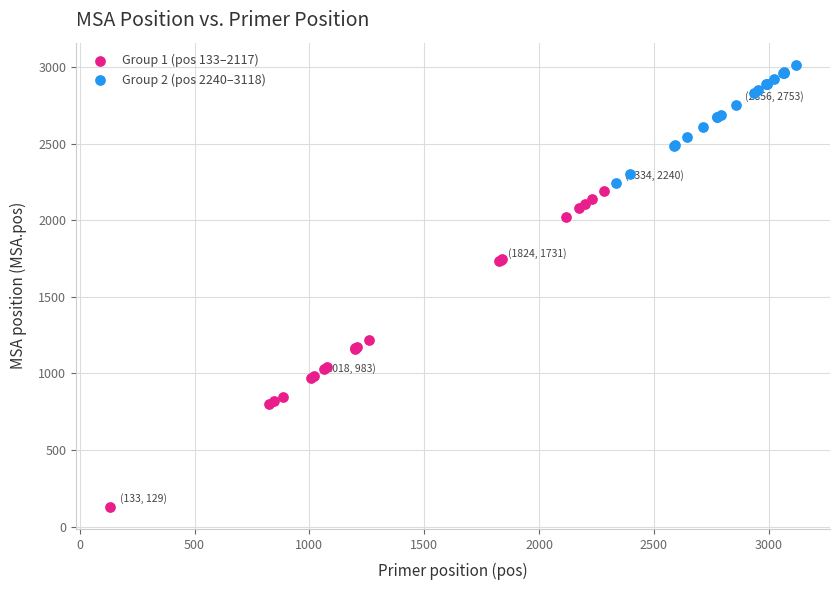

Which series has the largest Y range (max minus min)?

Group 1 (pos 133–2117)